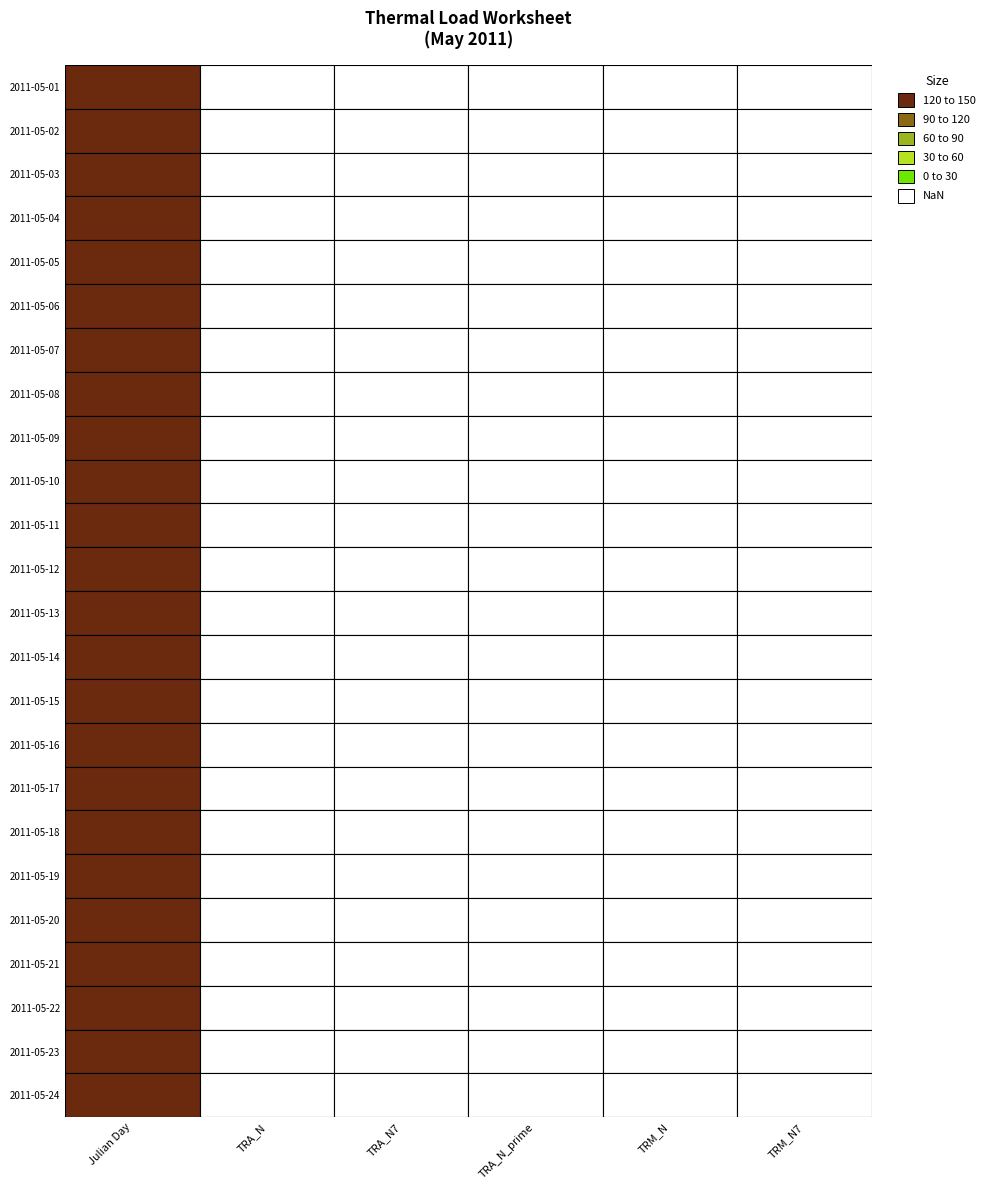

The value of 2011-05-24 at 4 is 100. True or false?

False